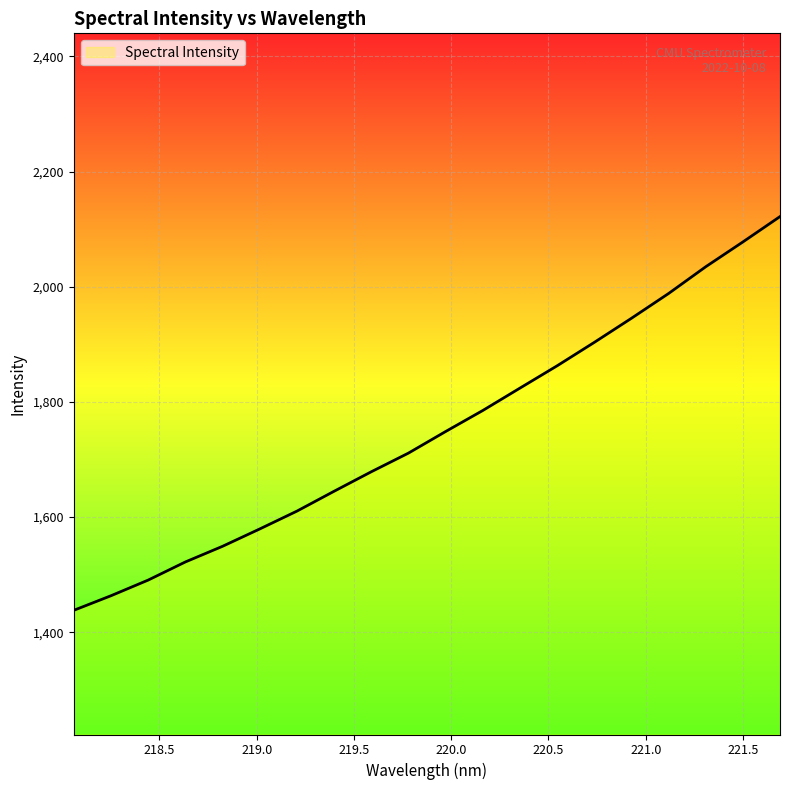

Does the chart display data point markers on the line(s)?

No